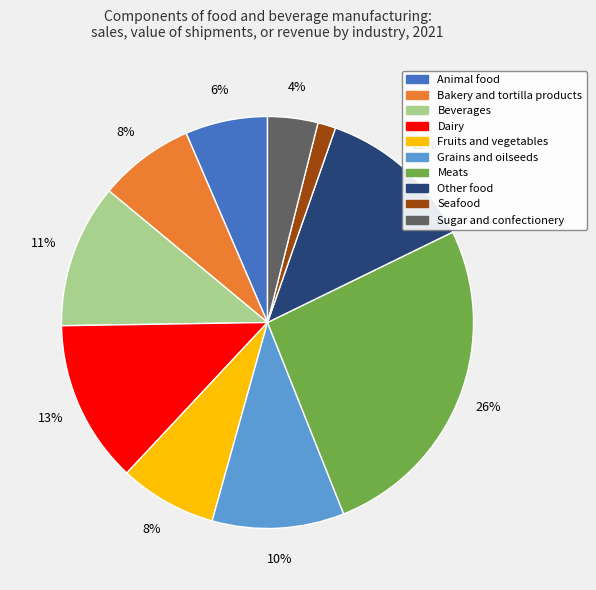

What percentage is the Dairy slice, to the nearest percent?

13%